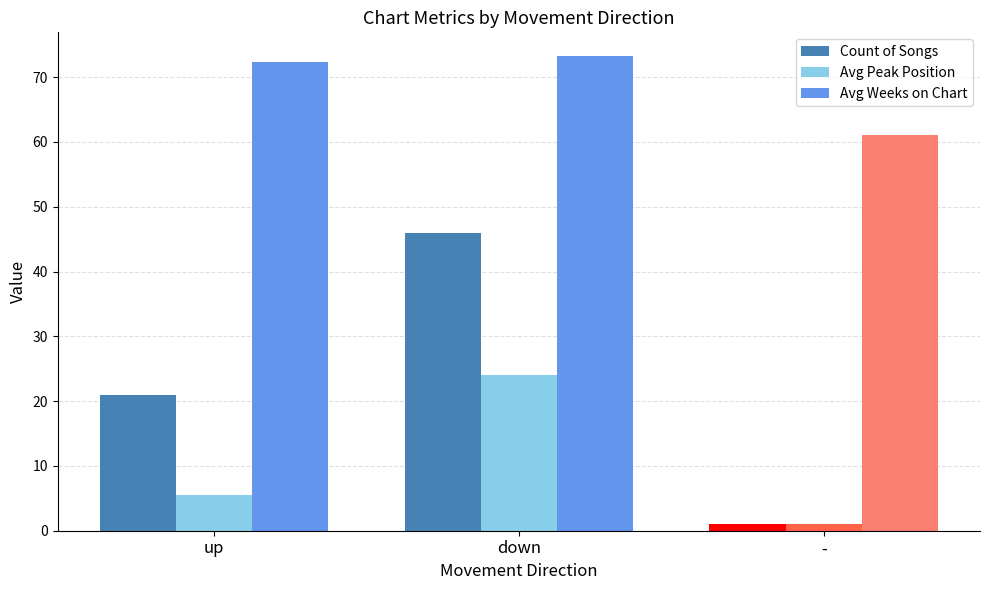

List the labels in order of Avg Weeks on Chart value, smallest first.

-, up, down